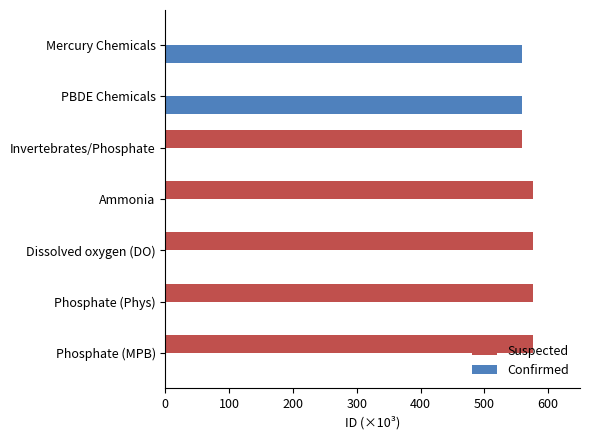

What is the total value across all series at Dissolved oxygen (DO)?

576.6